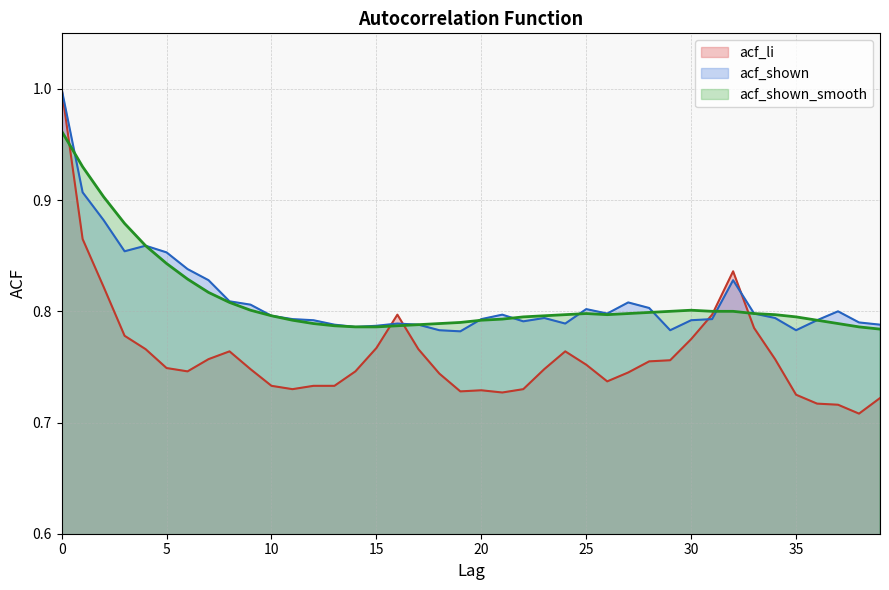

How many lines are shown in the chart?

3